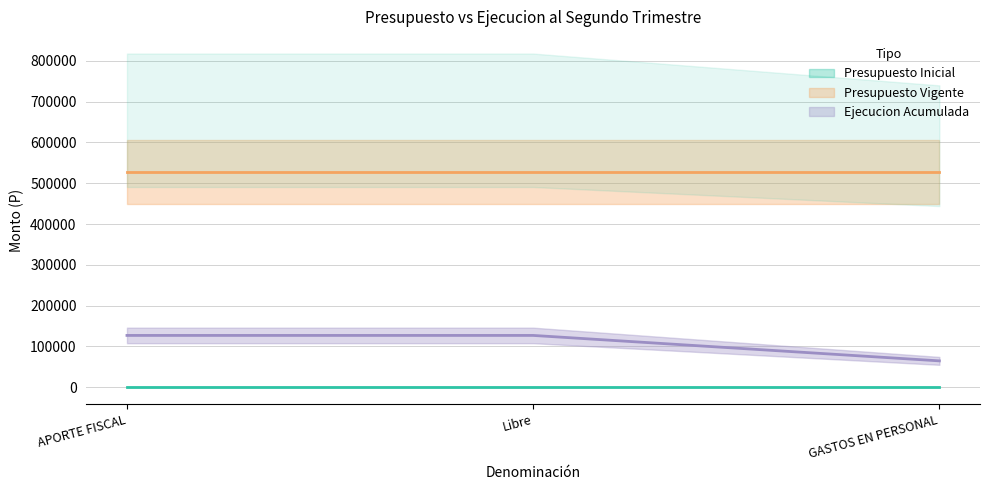

Is it true that Presupuesto Inicial equals 0 at GASTOS EN PERSONAL?

True